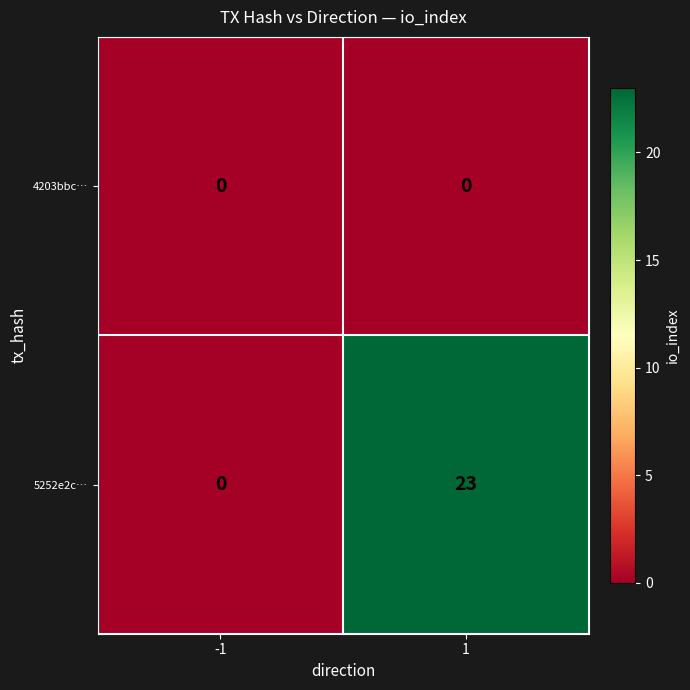

The value of 4203bbc… at -1 is 0. True or false?

True